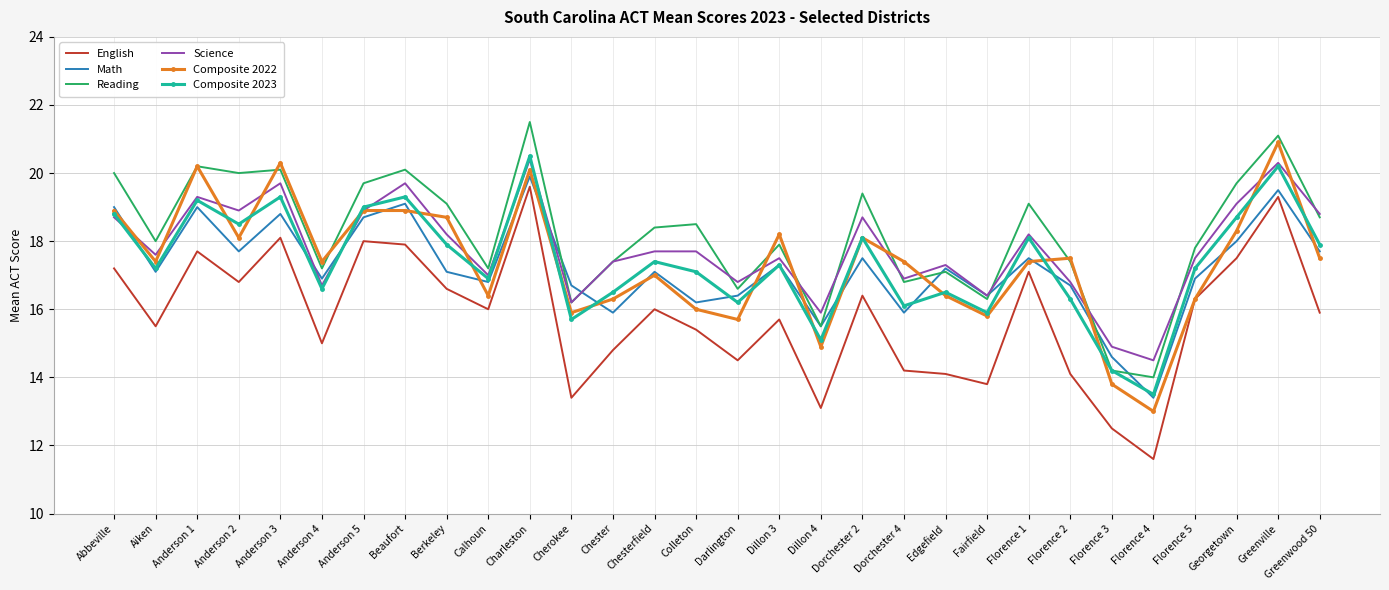

Reading left to right, what are all the values shown in this chart?

English: Abbeville=17.2	Aiken=15.5	Anderson 1=17.7	Anderson 2=16.8	Anderson 3=18.1	Anderson 4=15.0	Anderson 5=18.0	Beaufort=17.9	Berkeley=16.6	Calhoun=16.0	Charleston=19.6	Cherokee=13.4	Chester=14.8	Chesterfield=16.0	Colleton=15.4	Darlington=14.5	Dillon 3=15.7	Dillon 4=13.1	Dorchester 2=16.4	Dorchester 4=14.2	Edgefield=14.1	Fairfield=13.8	Florence 1=17.1	Florence 2=14.1	Florence 3=12.5	Florence 4=11.6	Florence 5=16.3	Georgetown=17.5	Greenville=19.3	Greenwood 50=15.9
Math: Abbeville=19.0	Aiken=17.1	Anderson 1=19.0	Anderson 2=17.7	Anderson 3=18.8	Anderson 4=16.9	Anderson 5=18.7	Beaufort=19.1	Berkeley=17.1	Calhoun=16.8	Charleston=19.9	Cherokee=16.7	Chester=15.9	Chesterfield=17.1	Colleton=16.2	Darlington=16.4	Dillon 3=17.3	Dillon 4=15.5	Dorchester 2=17.5	Dorchester 4=15.9	Edgefield=17.2	Fairfield=16.4	Florence 1=17.5	Florence 2=16.7	Florence 3=14.6	Florence 4=13.4	Florence 5=16.9	Georgetown=18.0	Greenville=19.5	Greenwood 50=17.7
Reading: Abbeville=20.0	Aiken=18.0	Anderson 1=20.2	Anderson 2=20.0	Anderson 3=20.1	Anderson 4=17.2	Anderson 5=19.7	Beaufort=20.1	Berkeley=19.1	Calhoun=17.2	Charleston=21.5	Cherokee=16.2	Chester=17.4	Chesterfield=18.4	Colleton=18.5	Darlington=16.6	Dillon 3=17.9	Dillon 4=15.5	Dorchester 2=19.4	Dorchester 4=16.8	Edgefield=17.1	Fairfield=16.3	Florence 1=19.1	Florence 2=17.4	Florence 3=14.2	Florence 4=14.0	Florence 5=17.8	Georgetown=19.7	Greenville=21.1	Greenwood 50=18.7
Science: Abbeville=18.7	Aiken=17.6	Anderson 1=19.3	Anderson 2=18.9	Anderson 3=19.7	Anderson 4=16.7	Anderson 5=18.9	Beaufort=19.7	Berkeley=18.2	Calhoun=17.0	Charleston=20.4	Cherokee=16.2	Chester=17.4	Chesterfield=17.7	Colleton=17.7	Darlington=16.8	Dillon 3=17.5	Dillon 4=15.9	Dorchester 2=18.7	Dorchester 4=16.9	Edgefield=17.3	Fairfield=16.4	Florence 1=18.2	Florence 2=16.8	Florence 3=14.9	Florence 4=14.5	Florence 5=17.5	Georgetown=19.1	Greenville=20.3	Greenwood 50=18.8
Composite 2022: Abbeville=18.9	Aiken=17.4	Anderson 1=20.2	Anderson 2=18.1	Anderson 3=20.3	Anderson 4=17.4	Anderson 5=18.9	Beaufort=18.9	Berkeley=18.7	Calhoun=16.4	Charleston=20.1	Cherokee=15.9	Chester=16.3	Chesterfield=17.0	Colleton=16.0	Darlington=15.7	Dillon 3=18.2	Dillon 4=14.9	Dorchester 2=18.1	Dorchester 4=17.4	Edgefield=16.4	Fairfield=15.8	Florence 1=17.4	Florence 2=17.5	Florence 3=13.8	Florence 4=13.0	Florence 5=16.3	Georgetown=18.3	Greenville=20.9	Greenwood 50=17.5
Composite 2023: Abbeville=18.8	Aiken=17.2	Anderson 1=19.2	Anderson 2=18.5	Anderson 3=19.3	Anderson 4=16.6	Anderson 5=19.0	Beaufort=19.3	Berkeley=17.9	Calhoun=16.9	Charleston=20.5	Cherokee=15.7	Chester=16.5	Chesterfield=17.4	Colleton=17.1	Darlington=16.2	Dillon 3=17.3	Dillon 4=15.1	Dorchester 2=18.1	Dorchester 4=16.1	Edgefield=16.5	Fairfield=15.9	Florence 1=18.1	Florence 2=16.3	Florence 3=14.2	Florence 4=13.5	Florence 5=17.2	Georgetown=18.7	Greenville=20.2	Greenwood 50=17.9